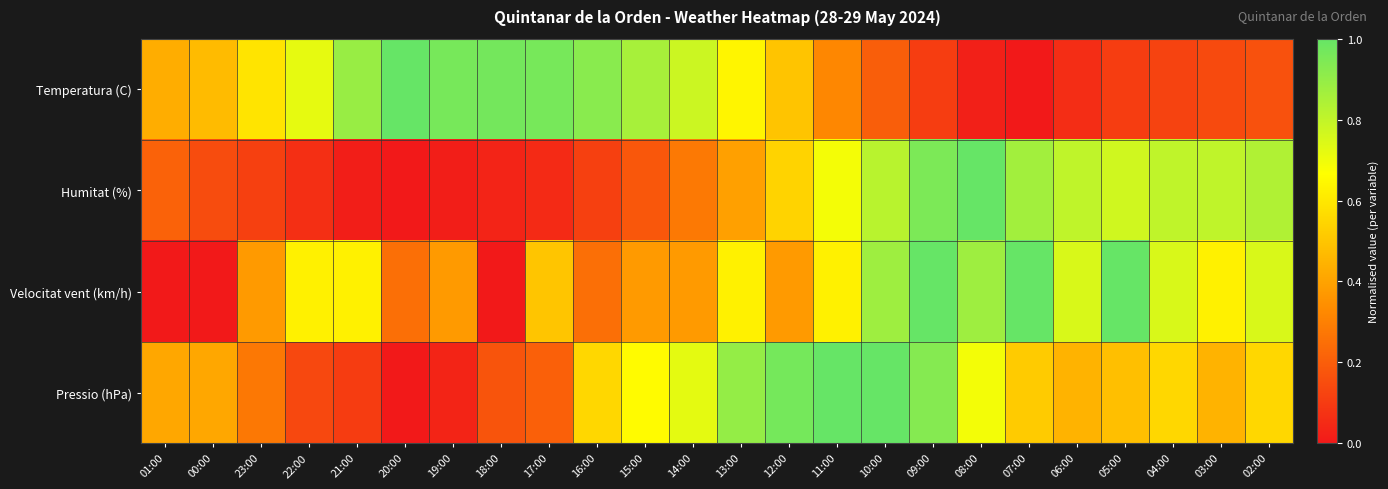

Rank the series at 19:00 from lowest to highest value.

Humitat (%), Pressio (hPa), Velocitat vent (km/h), Temperatura (C)